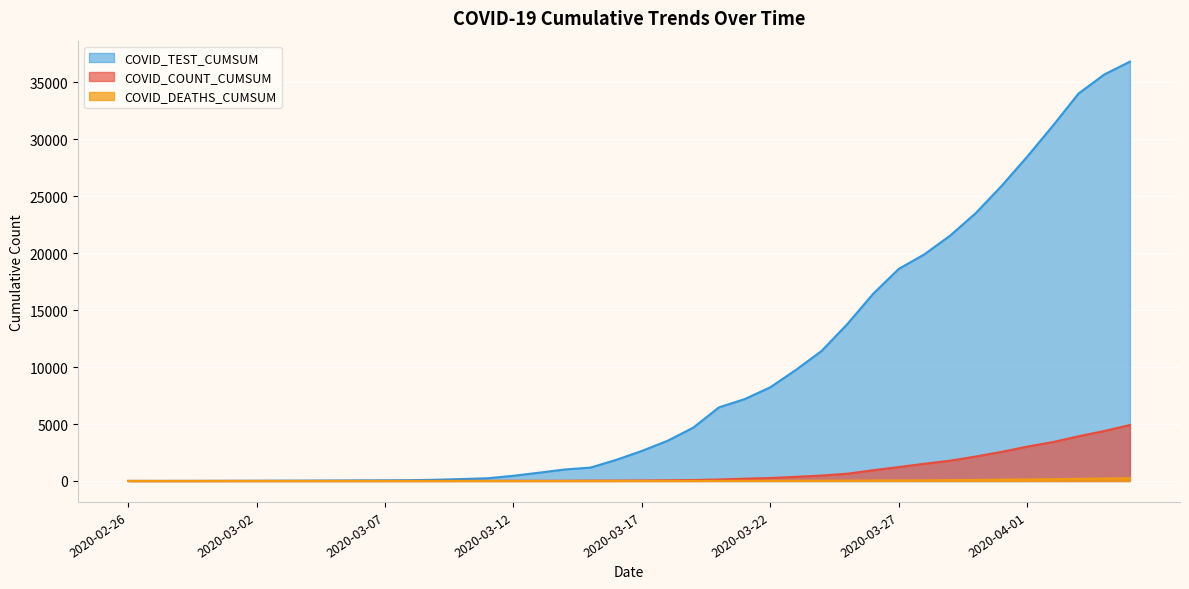

What is the label of the 2nd point from the left?

2020-02-27